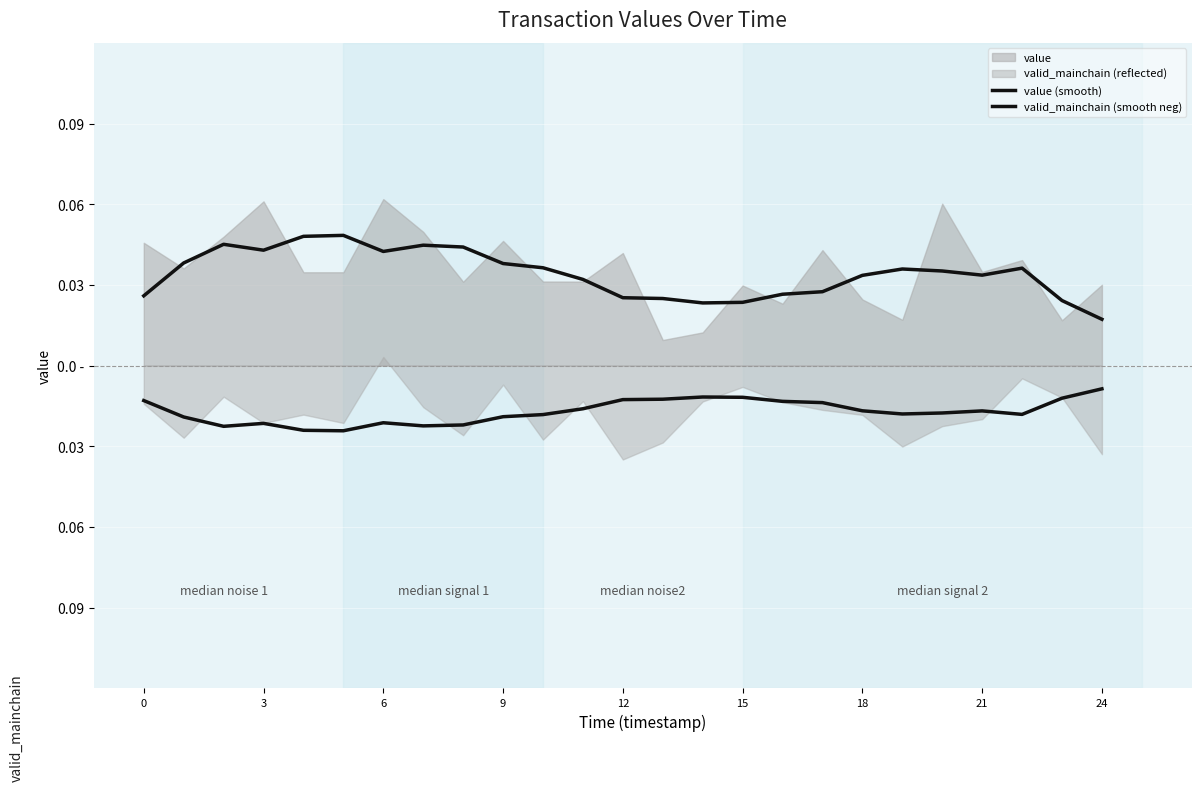

How many lines are shown in the chart?

2